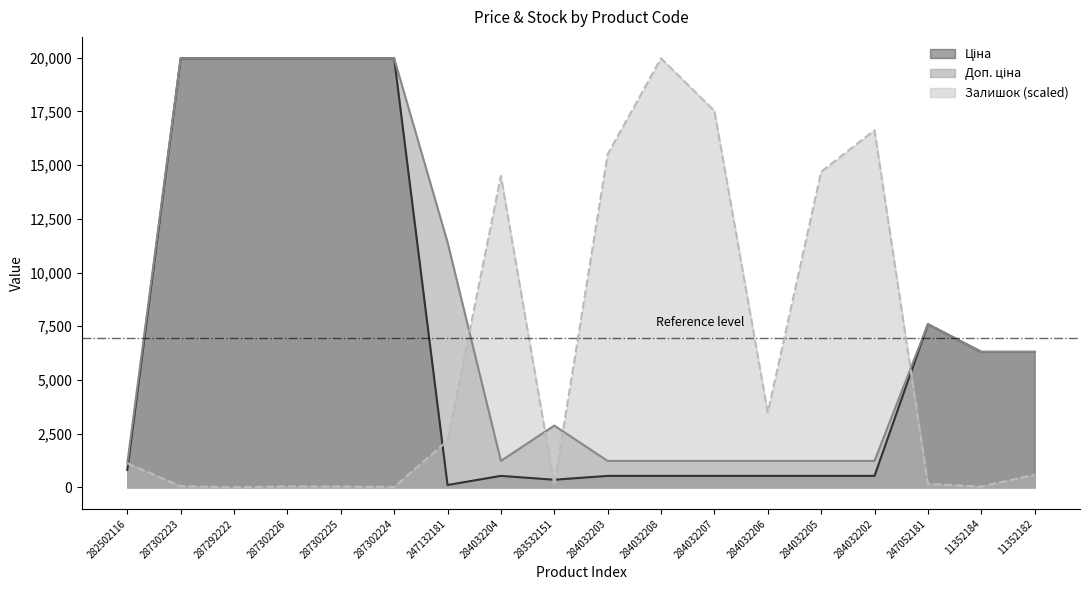

Which has a higher value, 284032203 or 11352184?

11352184